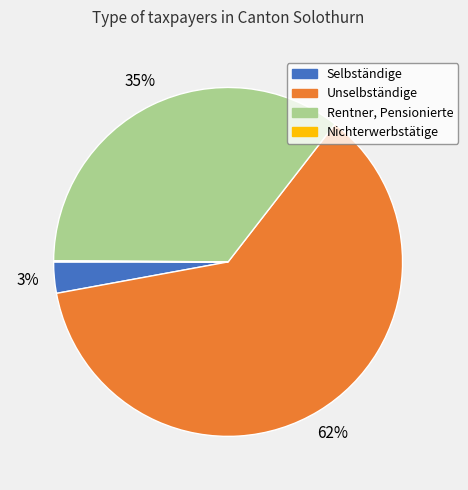

Do Selbständige and Unselbständige together represent more than half of the pie?

Yes